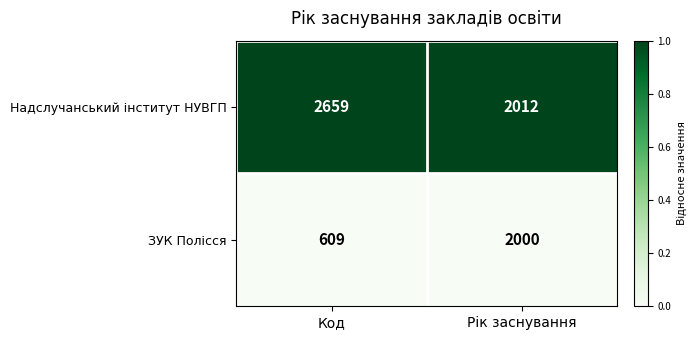

Which category has the highest value across all series?

Код